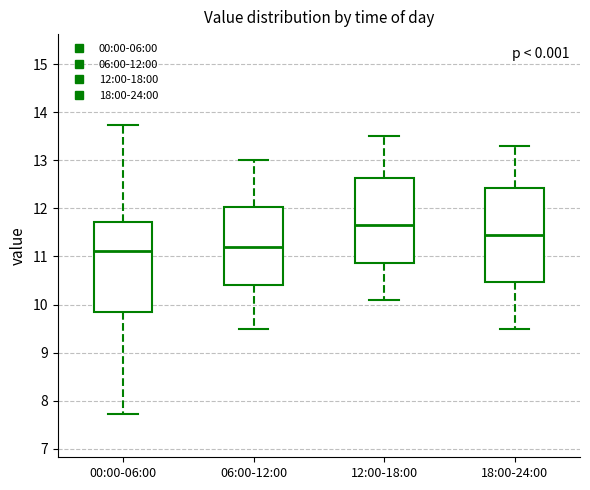

Reading left to right, read every box against the y-axis: the position of its median line, the range the box covers, and the ends of its whiskers. The values are not printed on the chart, so give them approximately, as read against the axis.

00:00-06:00: median 11.1, box 9.8 to 11.7, whiskers 7.7 to 13.7
06:00-12:00: median 11.2, box 10.4 to 12.0, whiskers 9.5 to 13.0
12:00-18:00: median 11.7, box 10.9 to 12.6, whiskers 10.1 to 13.5
18:00-24:00: median 11.5, box 10.5 to 12.4, whiskers 9.5 to 13.3